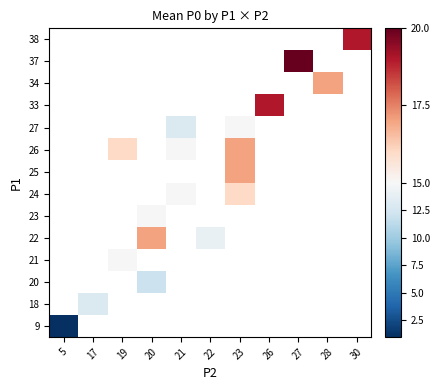

Between 21 and 22, which is larger?

22